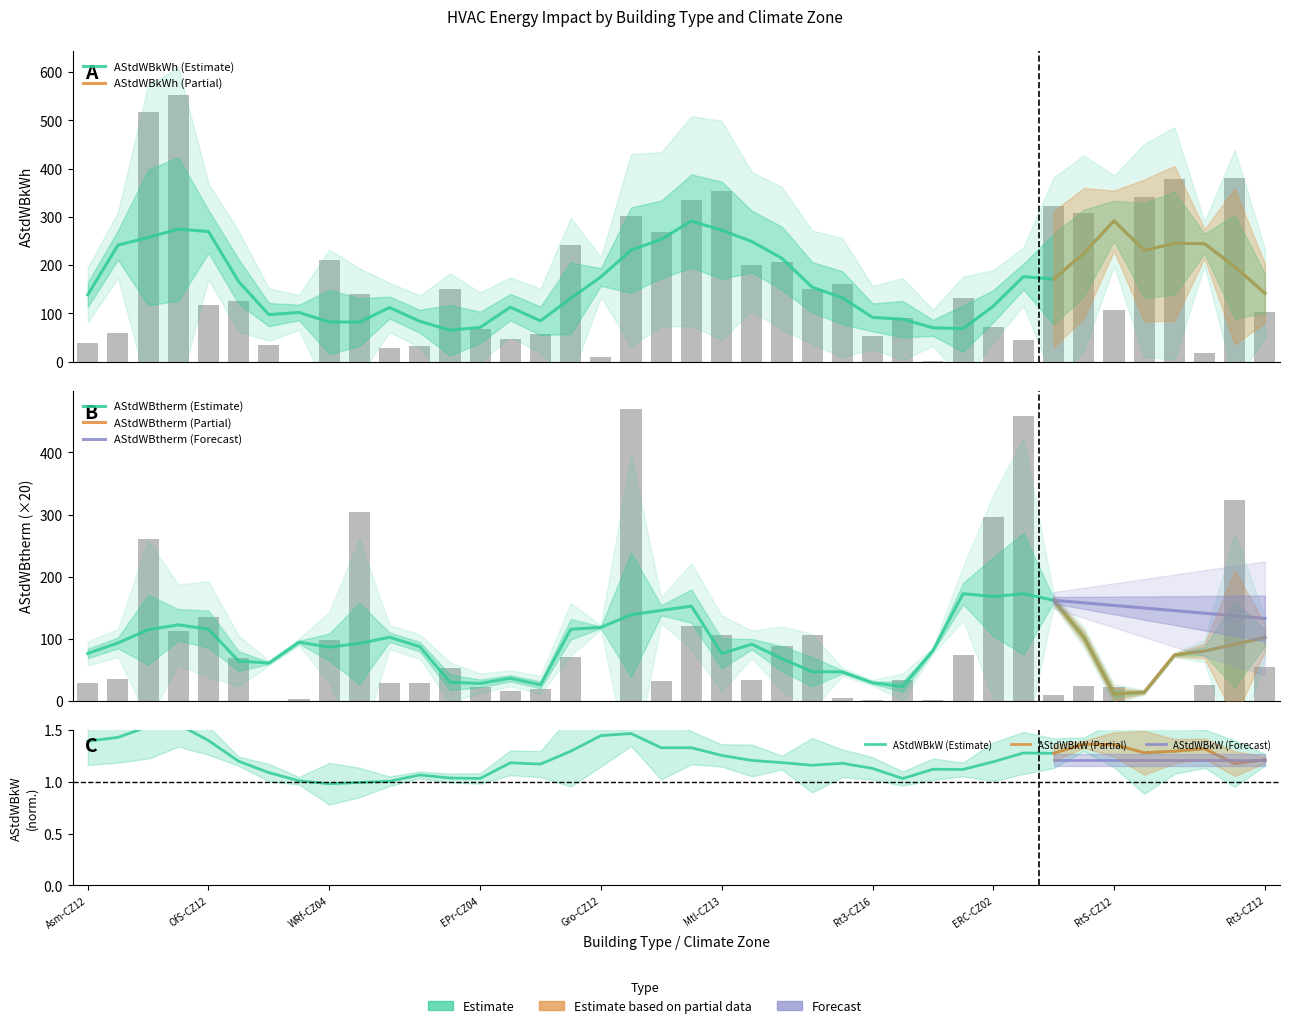

Which series has the widest spread of values?

AStdWBkWh